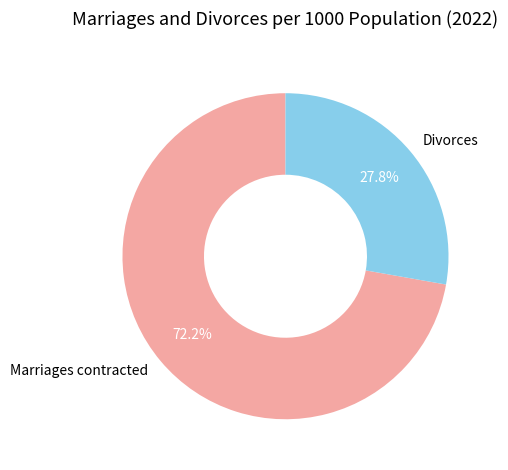

Which has a higher value, Divorces or Marriages contracted?

Marriages contracted